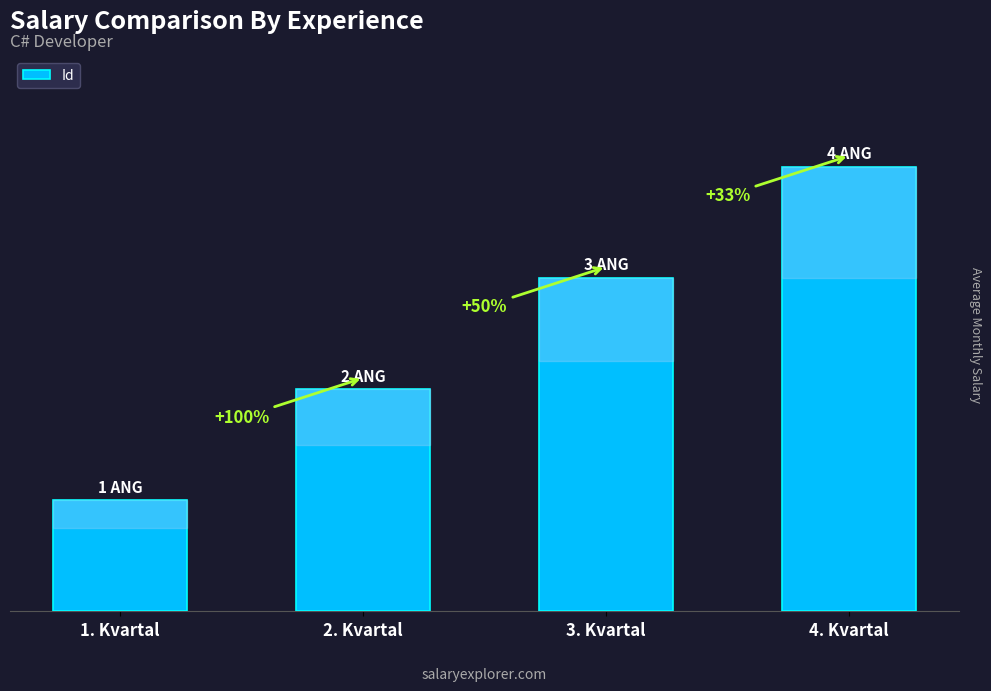

What is the value of the 2nd bar from the left?

2